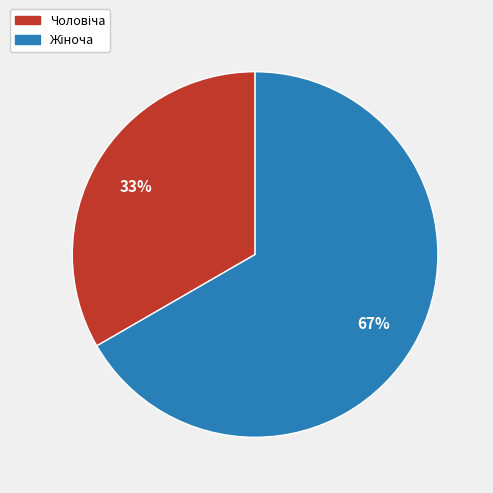

Does any single category account for the majority?

Yes